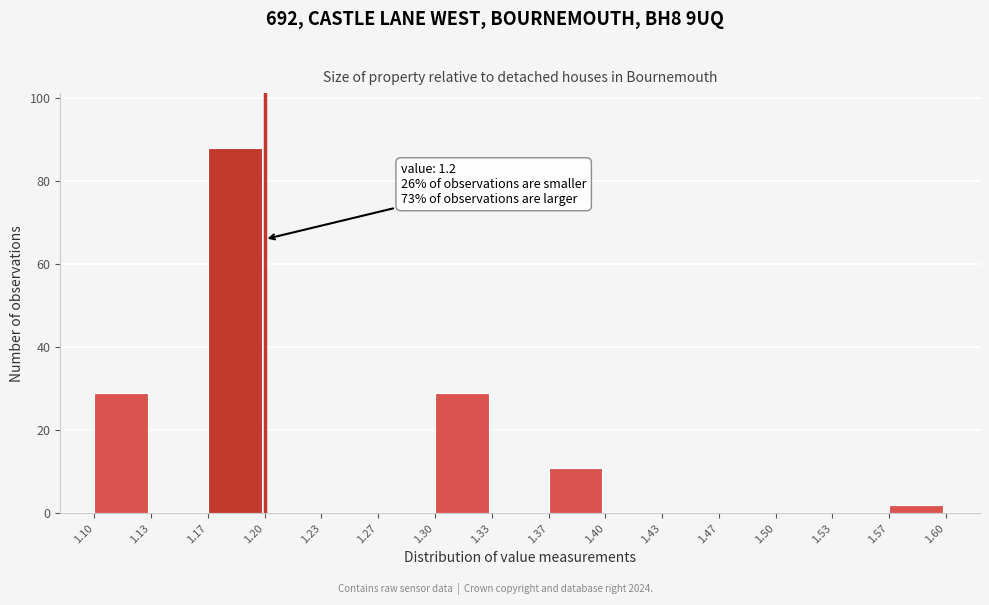

Over which range of the x-axis is the bar tallest?

1.17 to 1.20